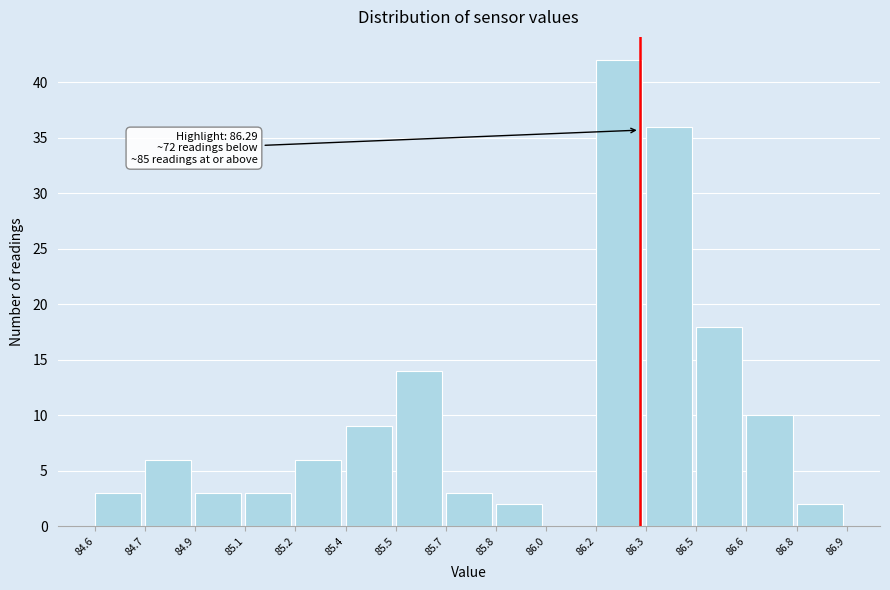

Reading left to right, list all the values displayed in this chart.

84.6=3	84.7=6	84.9=3	85.1=3	85.2=6	85.4=9	85.5=14	85.7=3	85.8=2	86.0=0	86.2=42	86.3=36	86.5=18	86.6=10	86.8=2